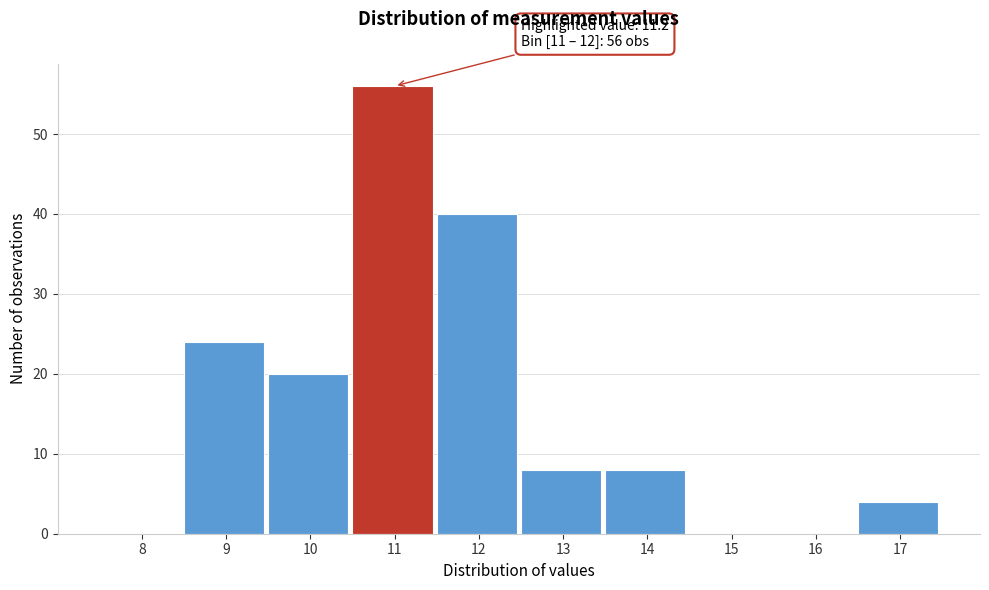

Reading left to right, extract all data points from this chart.

8=0	9=24	10=20	11=56	12=40	13=8	14=8	15=0	16=0	17=4